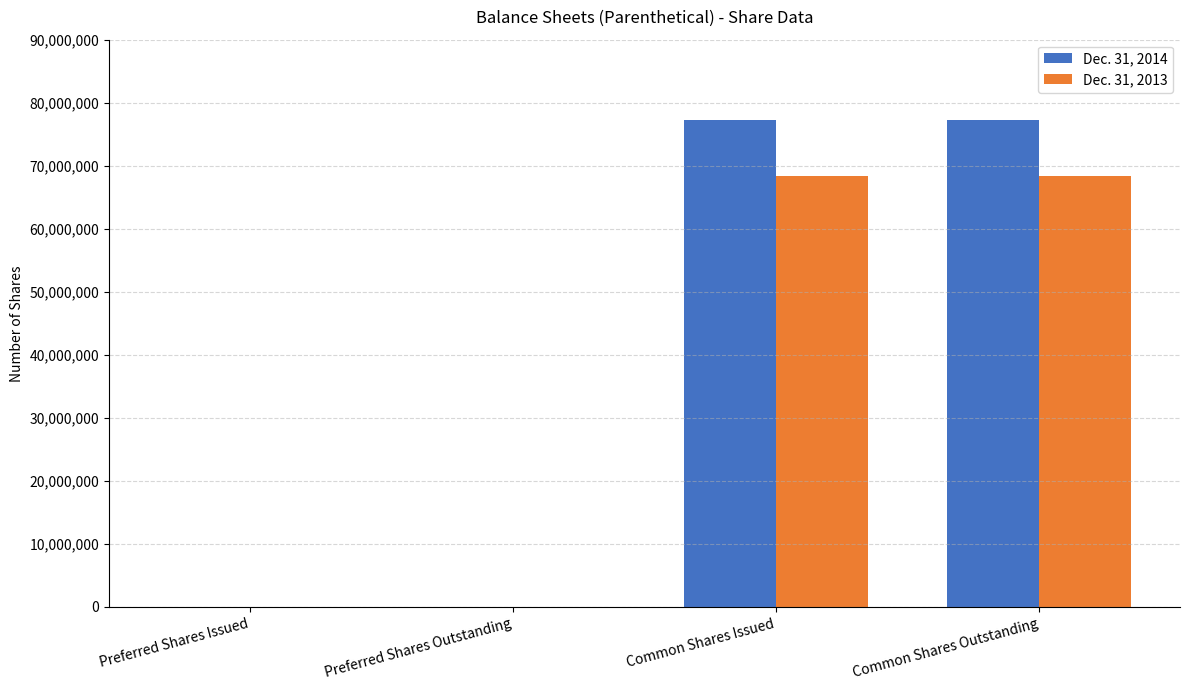

Is the value of Dec. 31, 2013 at Common Shares Issued greater than the value of Dec. 31, 2014 at Common Shares Outstanding?

No